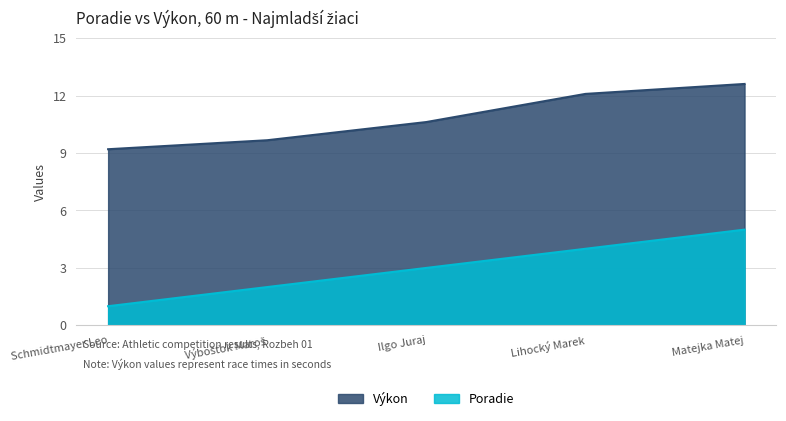

True or false: Poradie has a value of 5.0 at Matejka Matej.

True